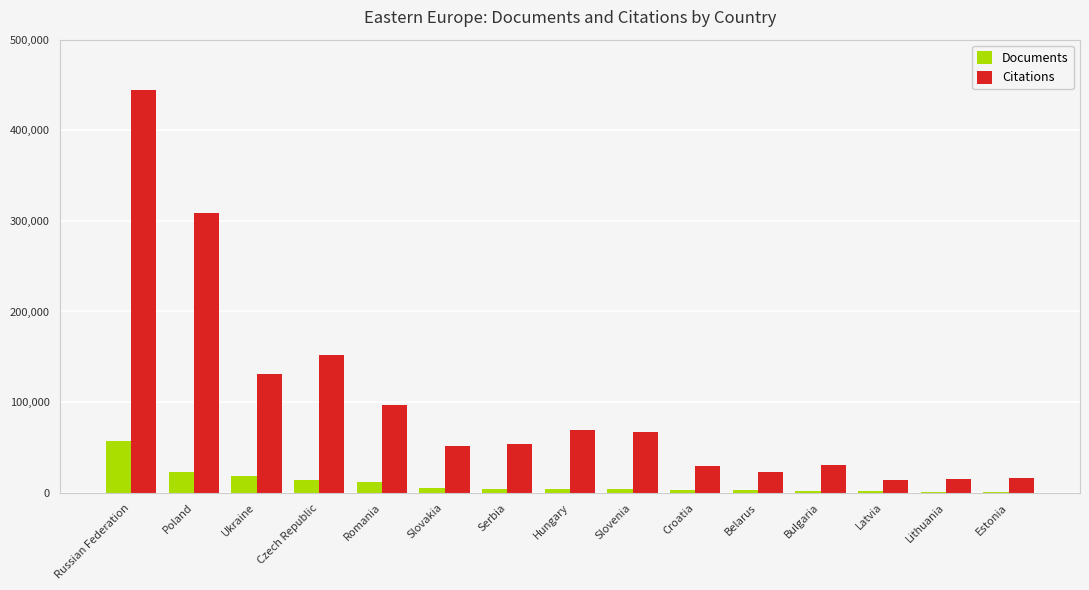

Which category has the highest value across all series?

Russian Federation